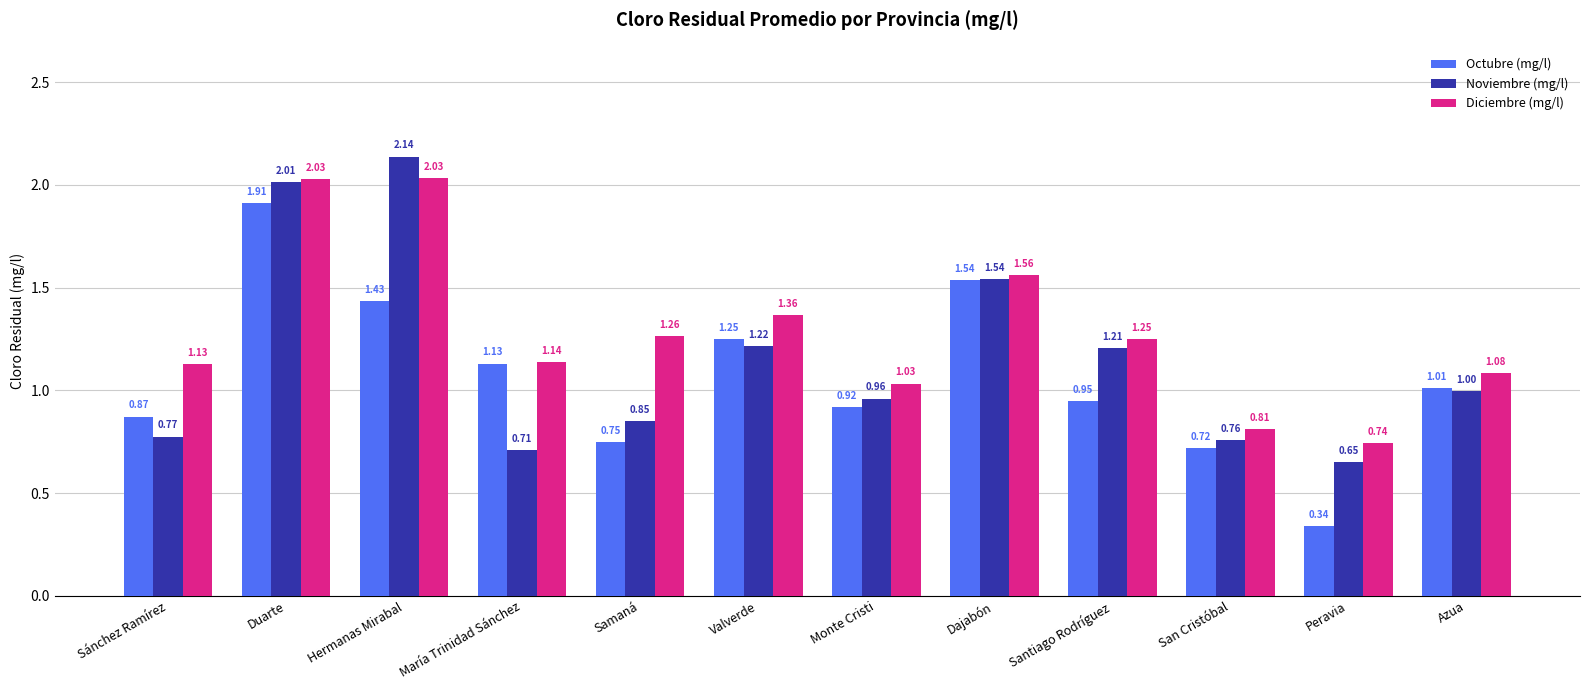

List the series in order of their peak value, lowest first.

Octubre (mg/l), Diciembre (mg/l), Noviembre (mg/l)